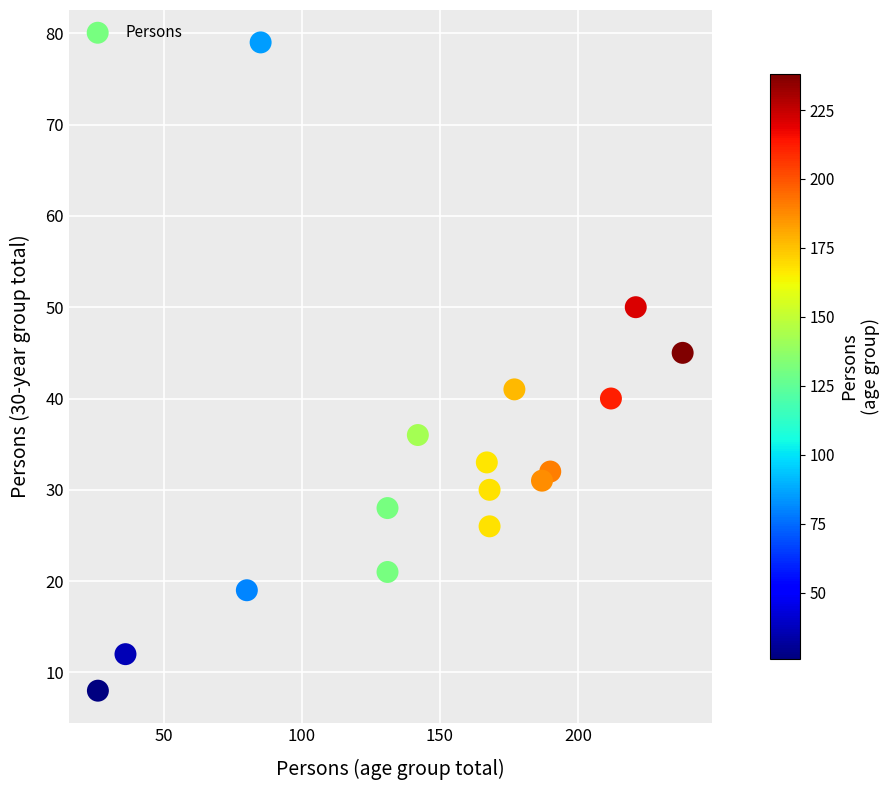

What is the range of X values (max minus min)?

212